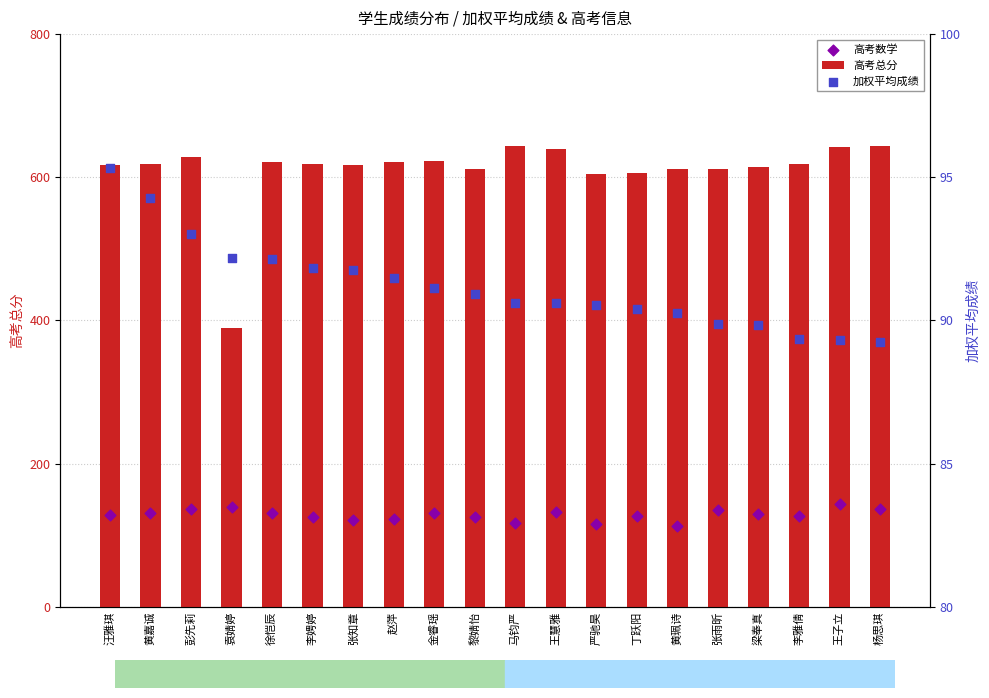

What are all the series names shown in the legend?

高考总分, 高考数学, 加权平均成绩